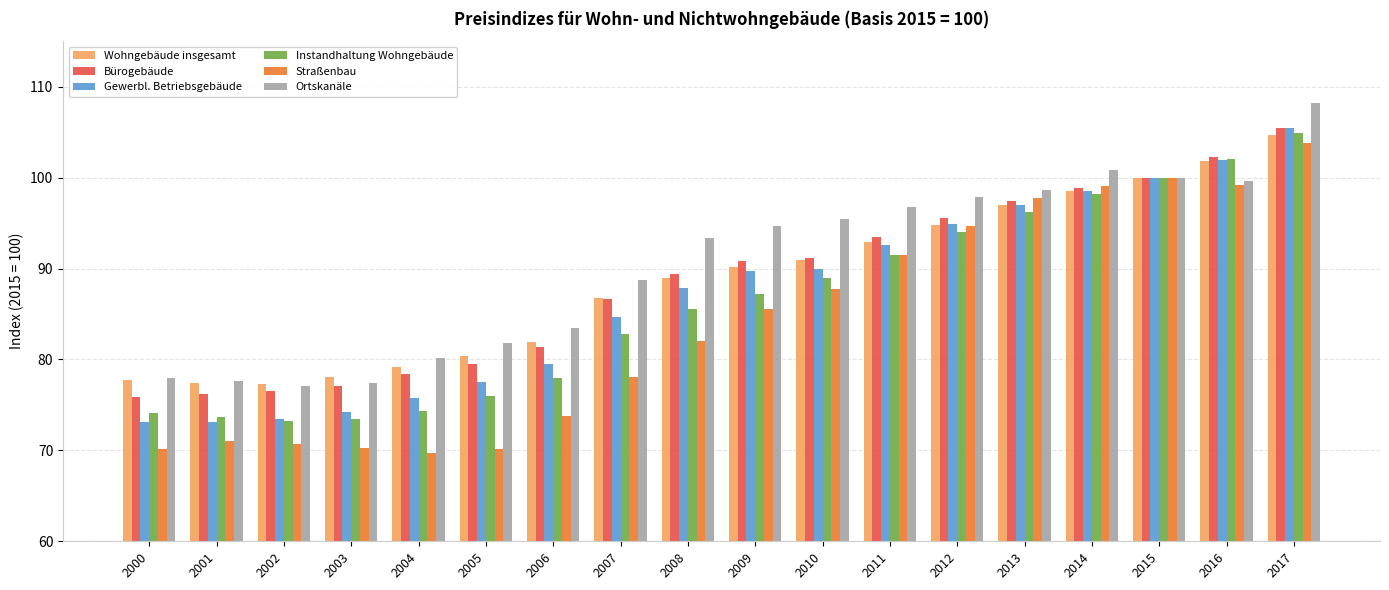

What is the spread (max minus min) of values at 2014?

2.6